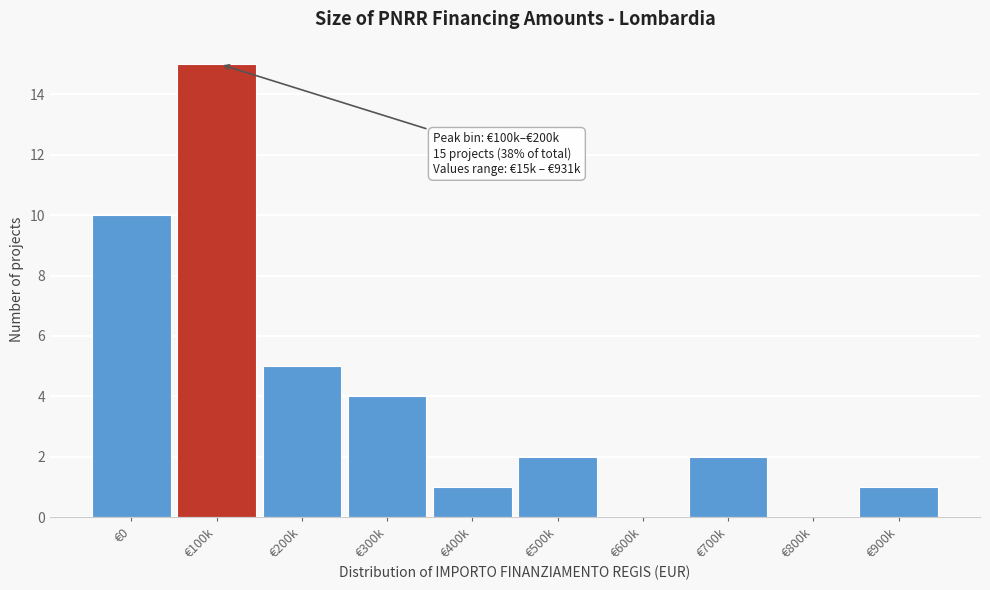

Reading right to left, extract all data points from this chart.

€900k=1	€800k=0	€700k=2	€600k=0	€500k=2	€400k=1	€300k=4	€200k=5	€100k=15	€0=10